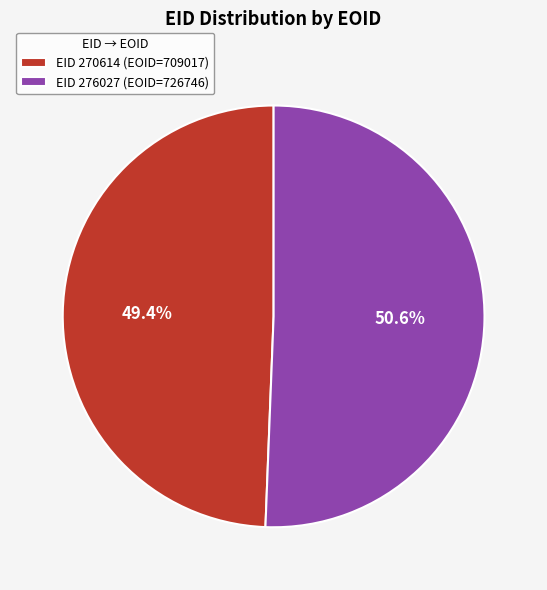

What is the majority slice?

EID 276027 (EOID=726746)